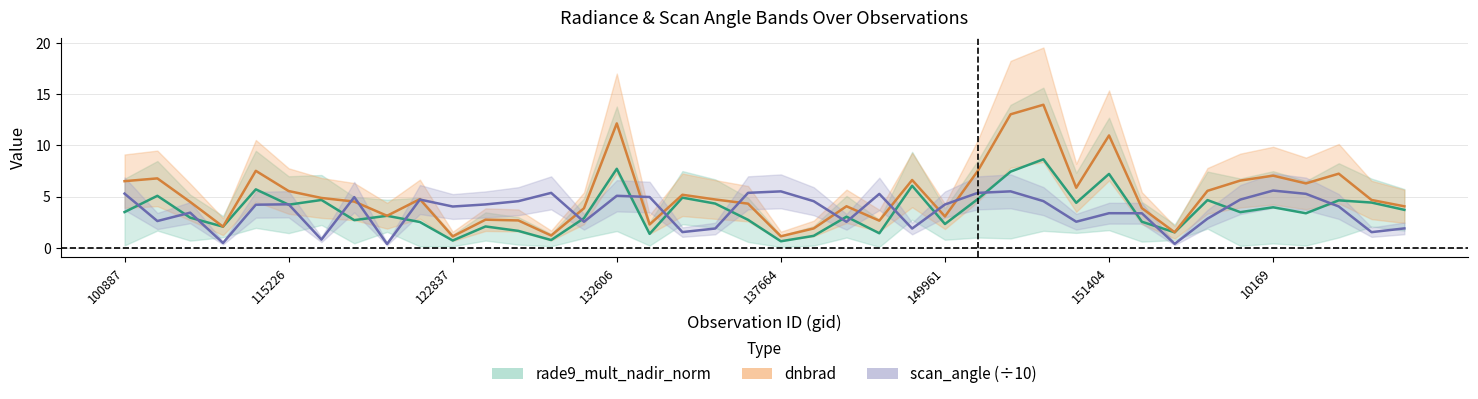

What is the value of the scan_angle point at the 26th from the left?

4.2